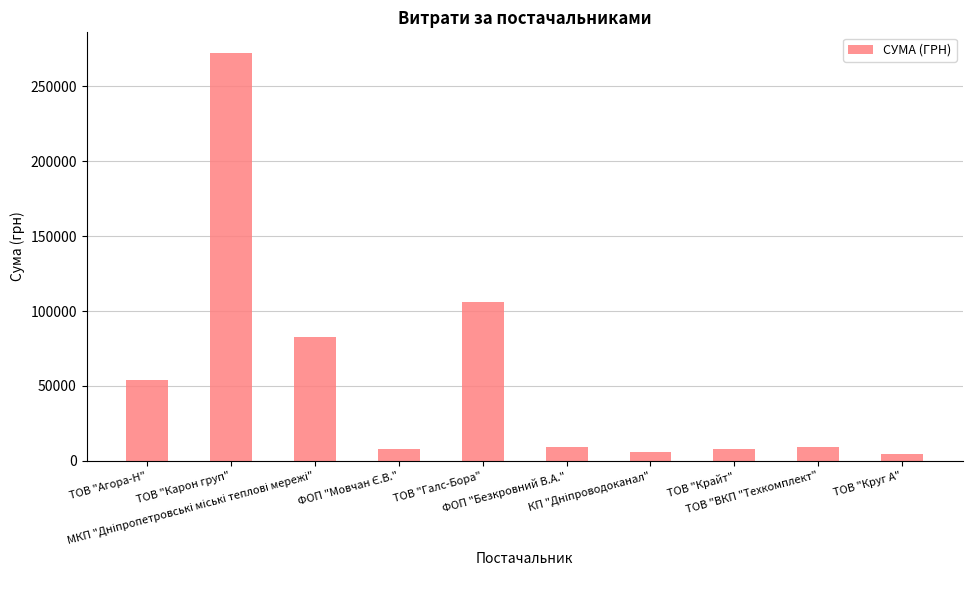

What is the change in value from ТОВ "Галс-Бора" to ТОВ "ВКП "Техкомплект"?

-96877.3